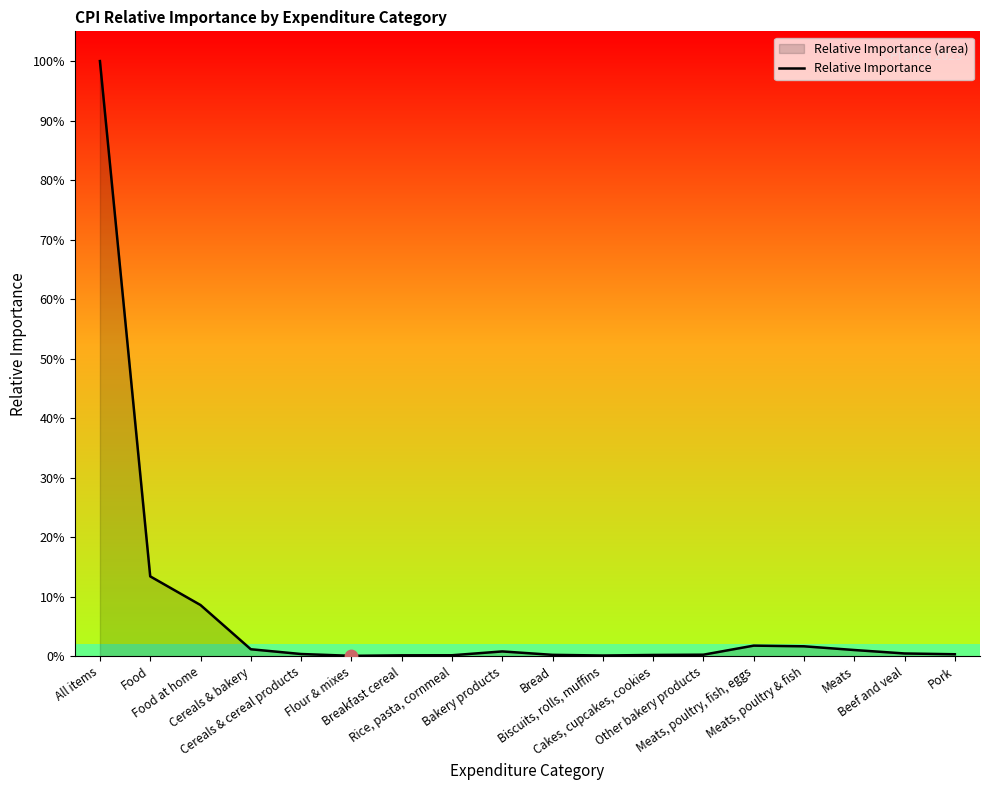

Which has a higher value, Rice, pasta, cornmeal or Bread?

Bread